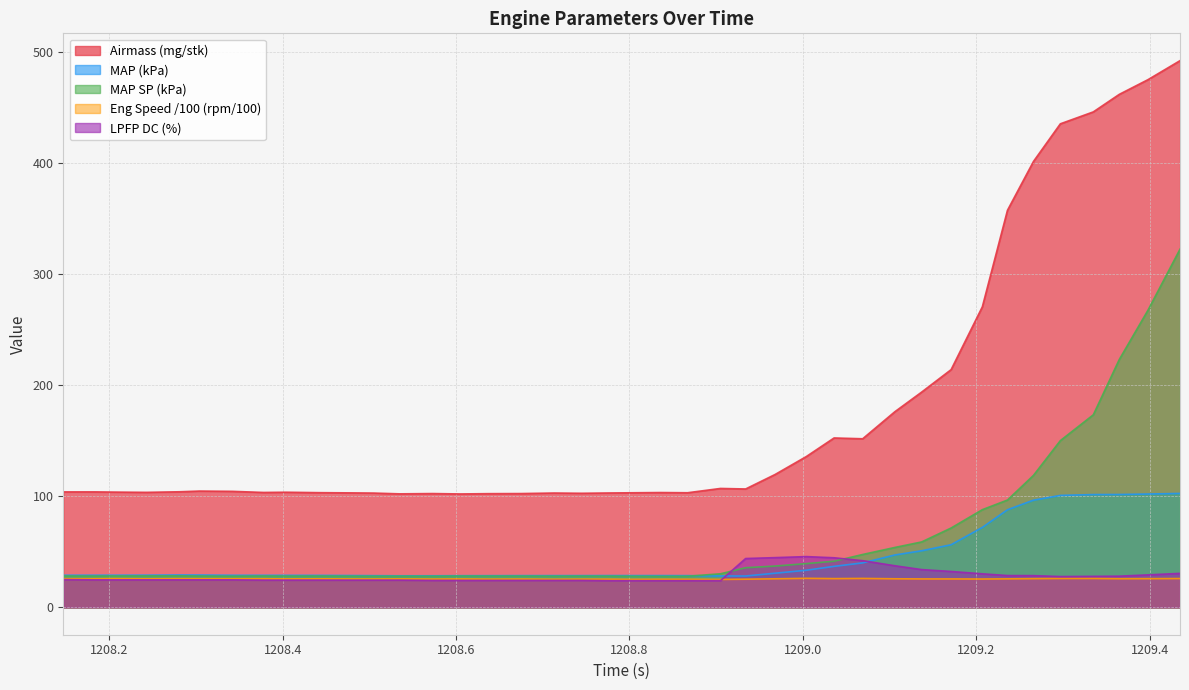

At which label does Airmass (mg/stk) first exceed 104?

1208.147